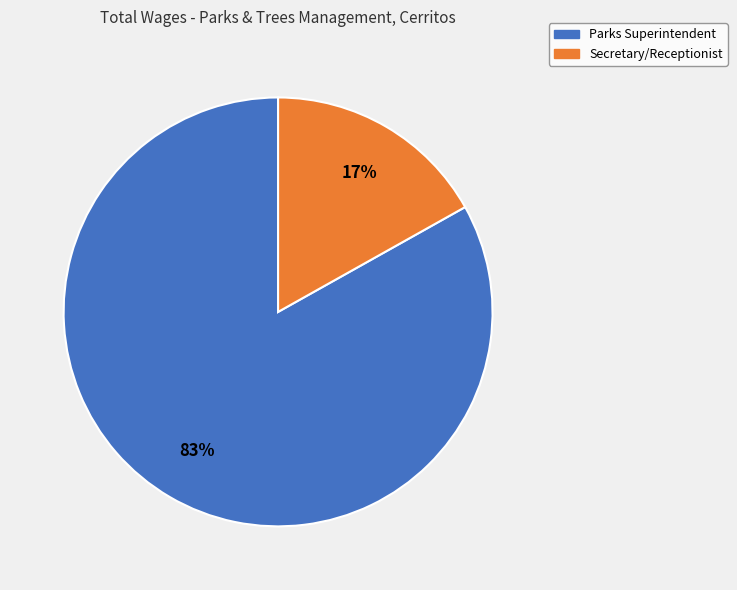

Which slice is the smallest?

Secretary/Receptionist